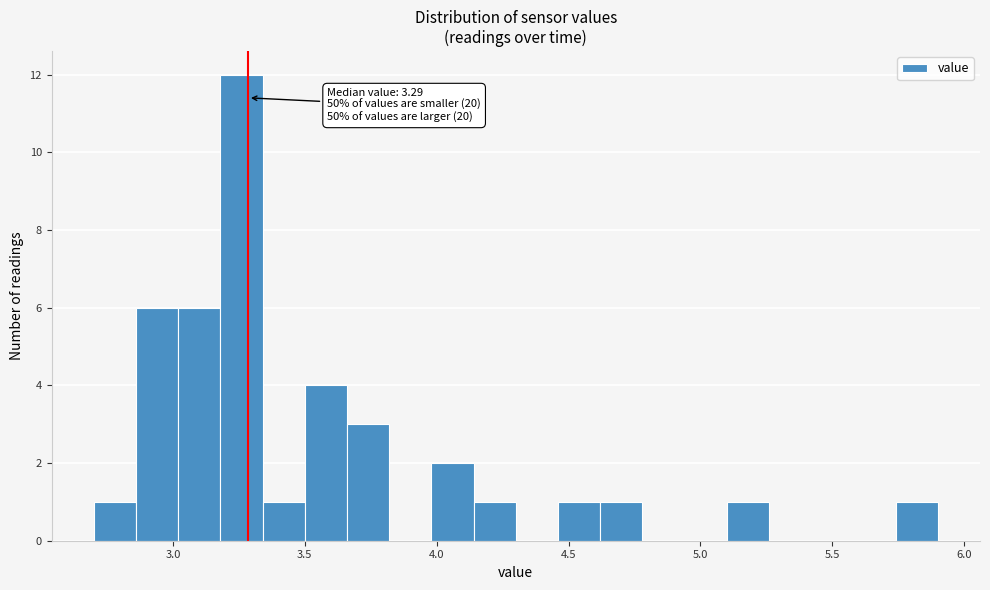

Around what value on the x-axis is the tallest bar? Give the approximate position of its centre, as read against the axis.

3.25